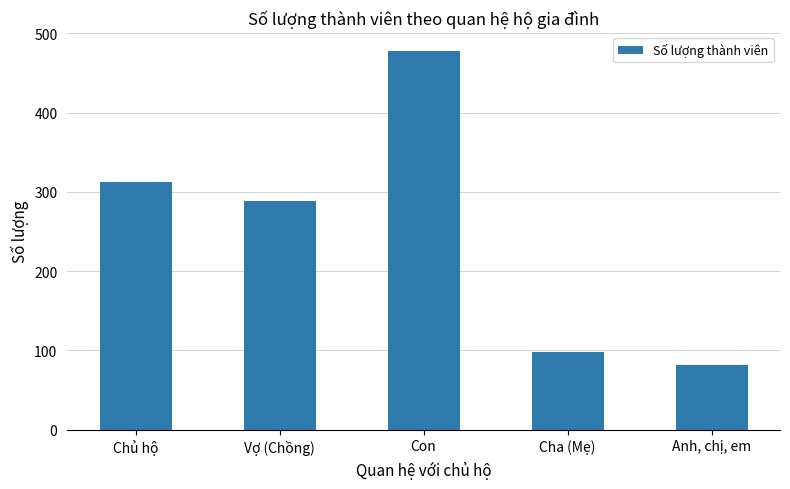

What is the sum of all values?

1259